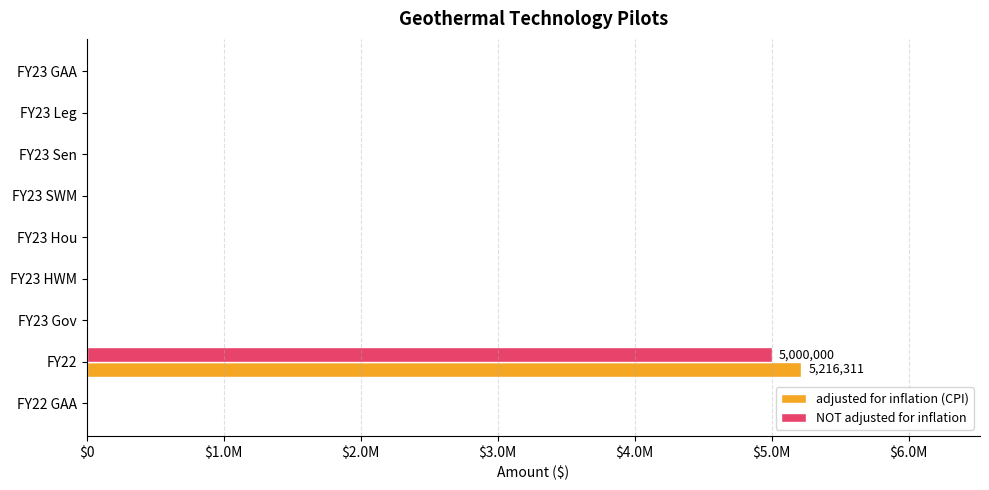

What are all the series names shown in the legend?

adjusted for inflation (CPI), NOT adjusted for inflation